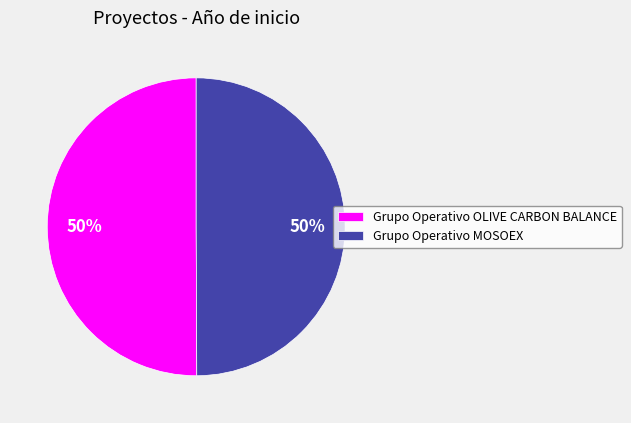

To the nearest percent, what portion does Grupo Operativo OLIVE CARBON BALANCE represent?

50%